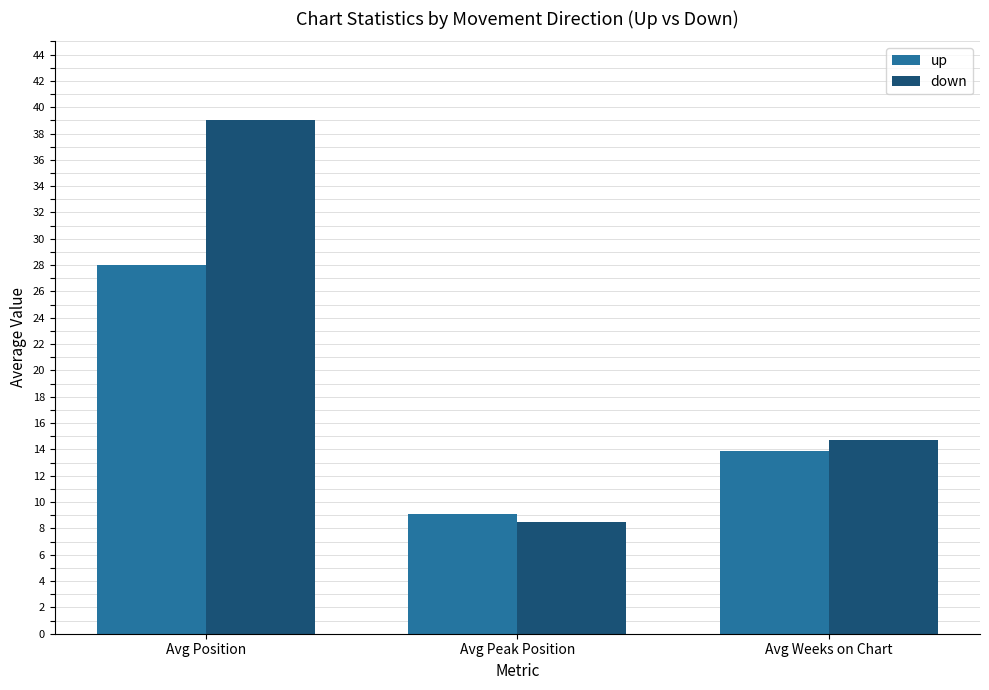

What is the smallest value displayed?

8.5